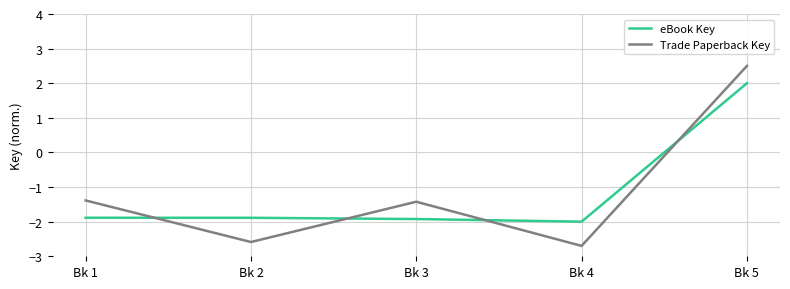

Which series has the widest spread of values?

Trade Paperback Key